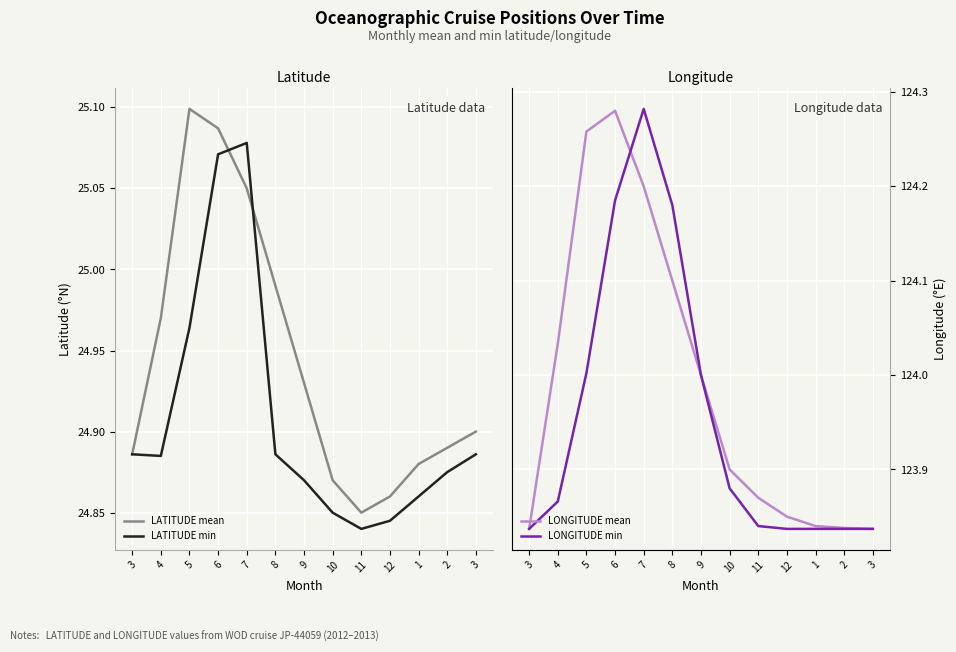

Does the chart display data point markers on the line(s)?

No